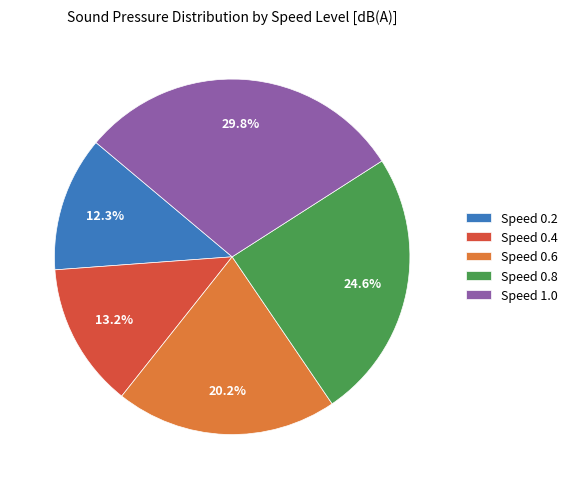

True or false: Speed 0.4 accounts for 1% of the total.

False